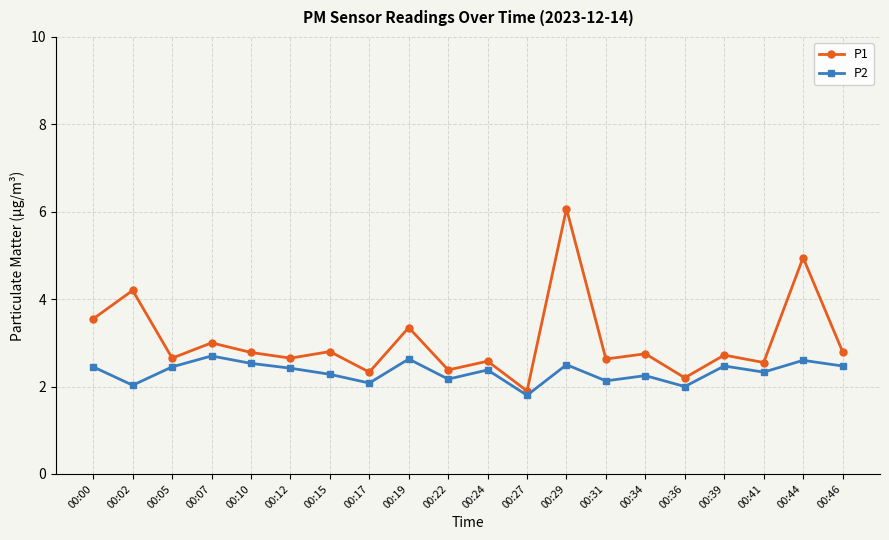

The value of P2 at 00:27 is 1.8. True or false?

True